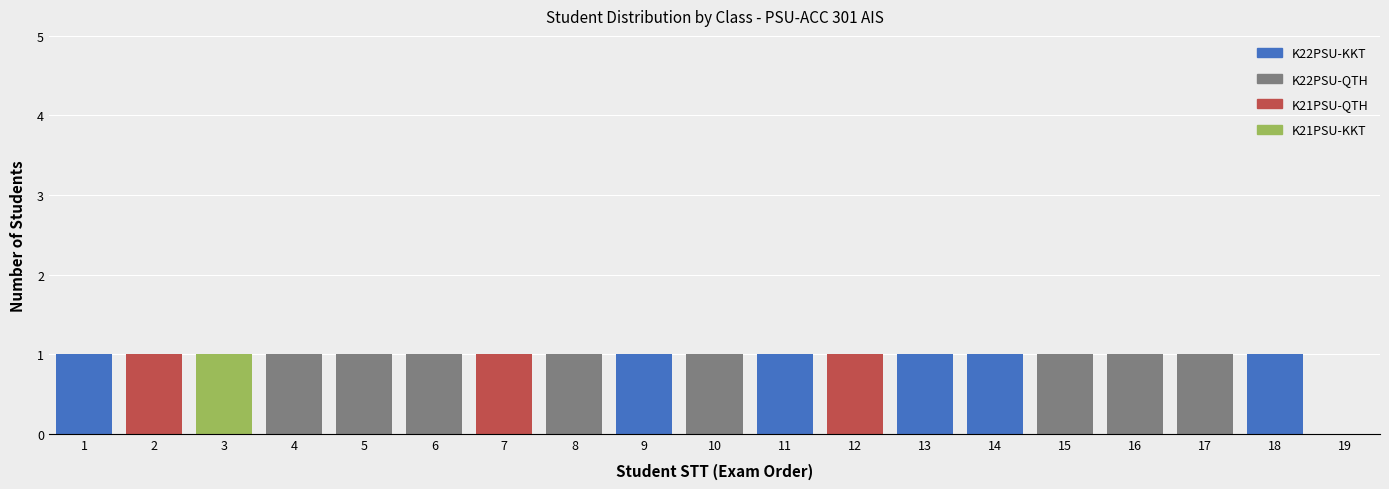

True or false: K22PSU-KKT has a value of -1 at 8.

False